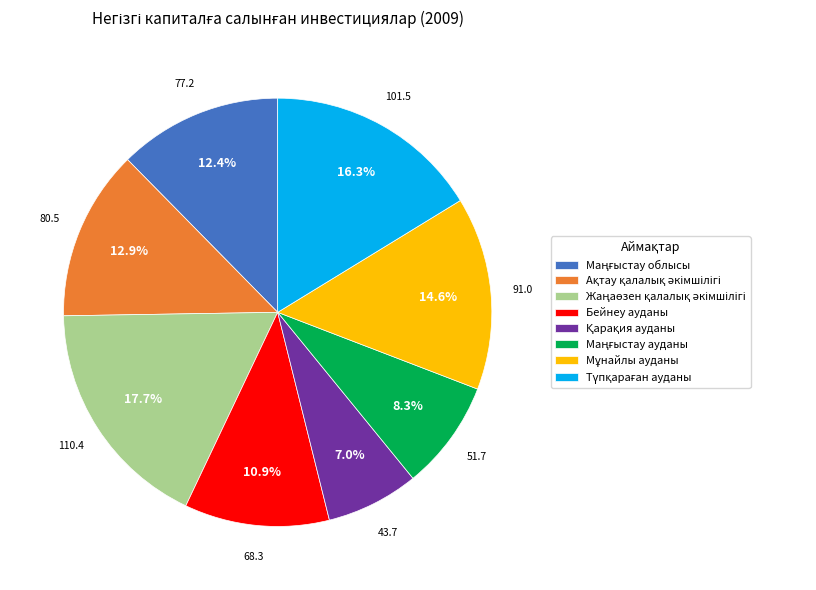

Does Бейнеу ауданы represent more than half of the total?

No